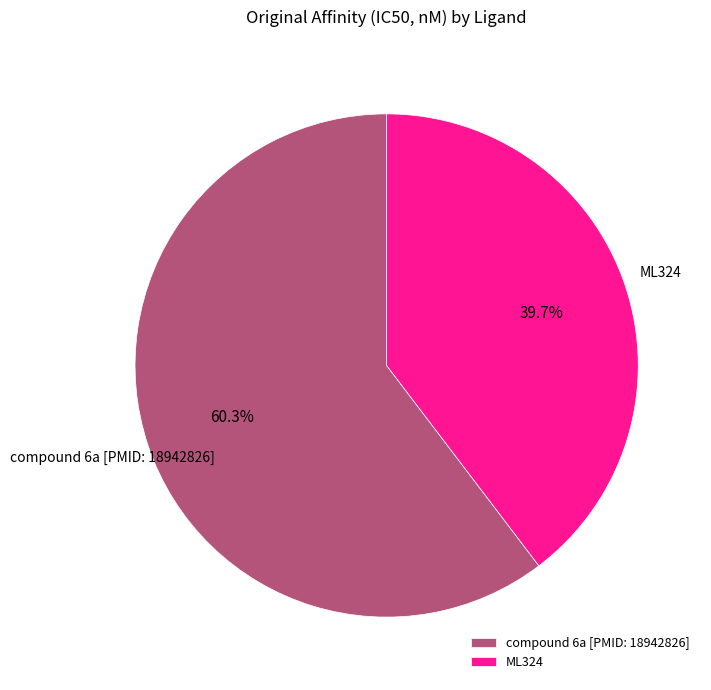

Which has a higher value, compound 6a [PMID: 18942826] or ML324?

compound 6a [PMID: 18942826]